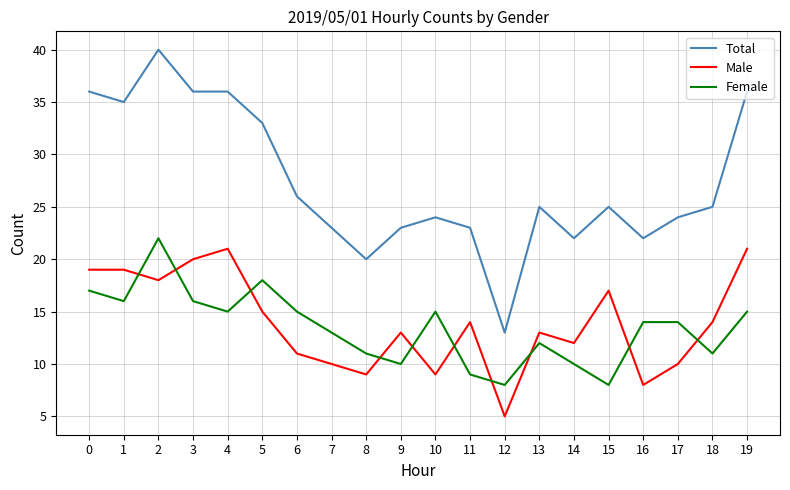

What is the spread (max minus min) of values at 17?

14